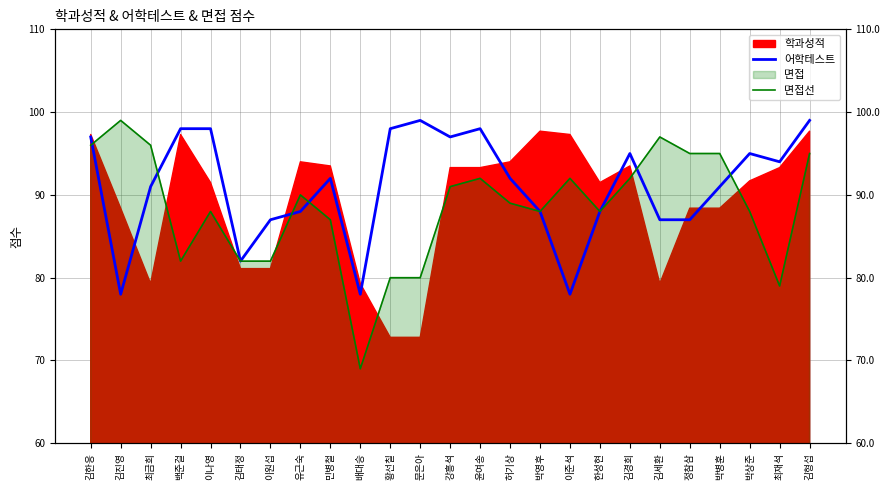

What is the sum of all 면접선 values?

2212